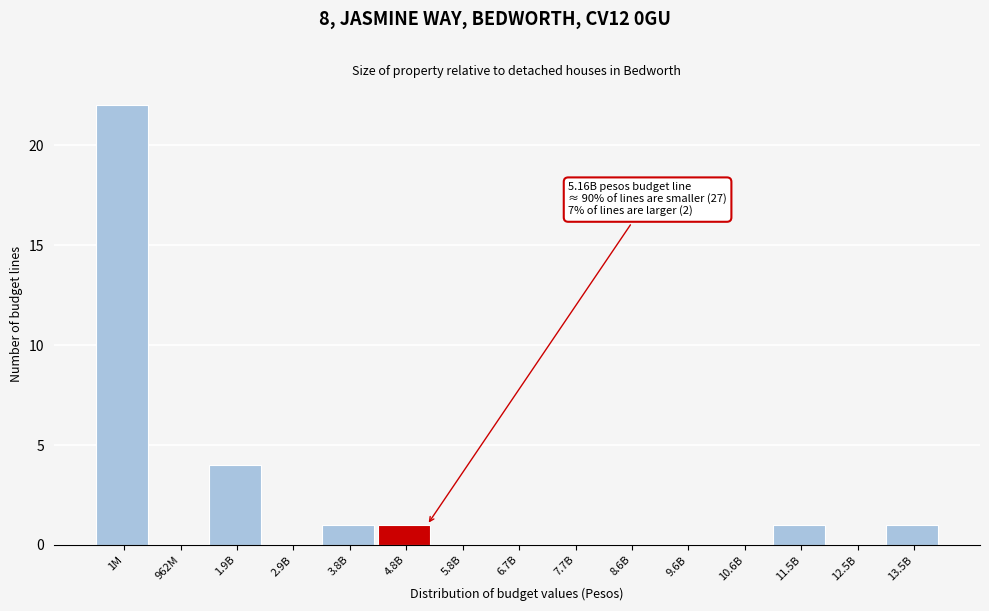

Reading right to left, list all the values displayed in this chart.

13.5B=1	12.5B=0	11.5B=1	10.6B=0	9.6B=0	8.6B=0	7.7B=0	6.7B=0	5.8B=0	4.8B=1	3.8B=1	2.9B=0	1.9B=4	962M=0	1M=22